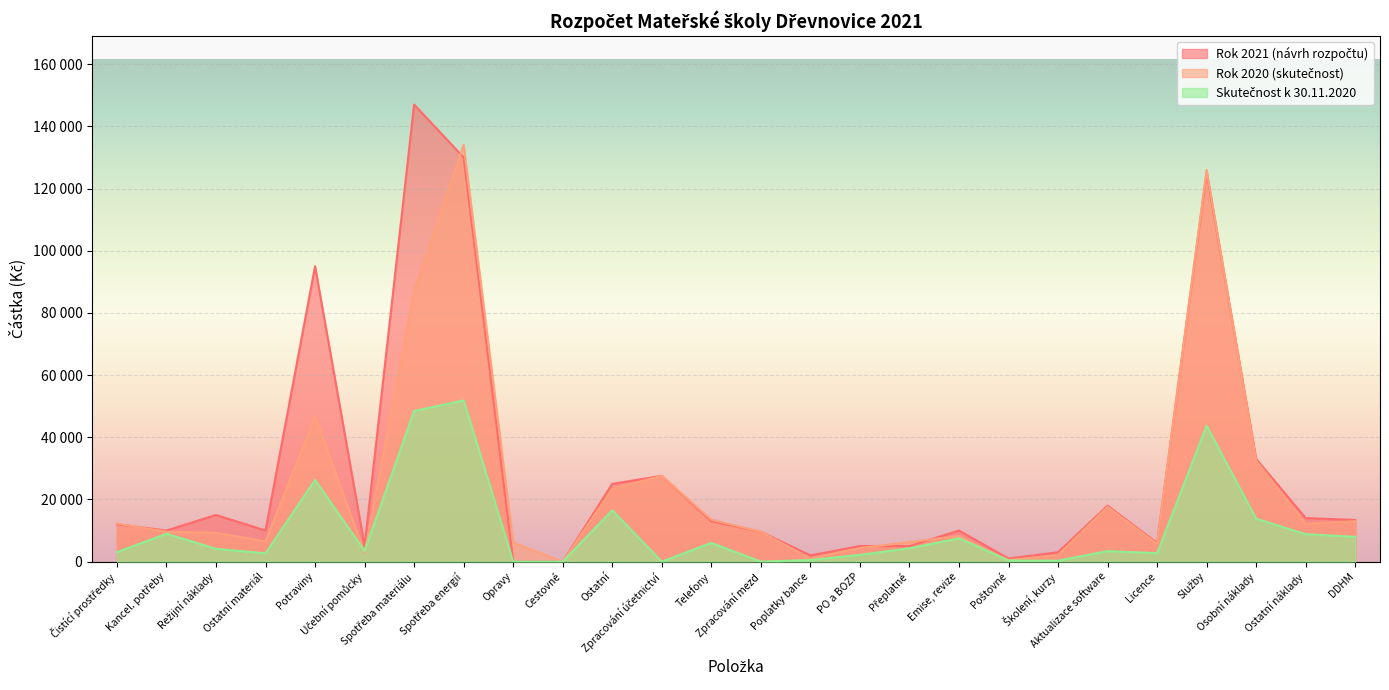

The Rok 2021 (návrh rozpočtu) series shows 57233.6 at Cestovné. True or false?

False